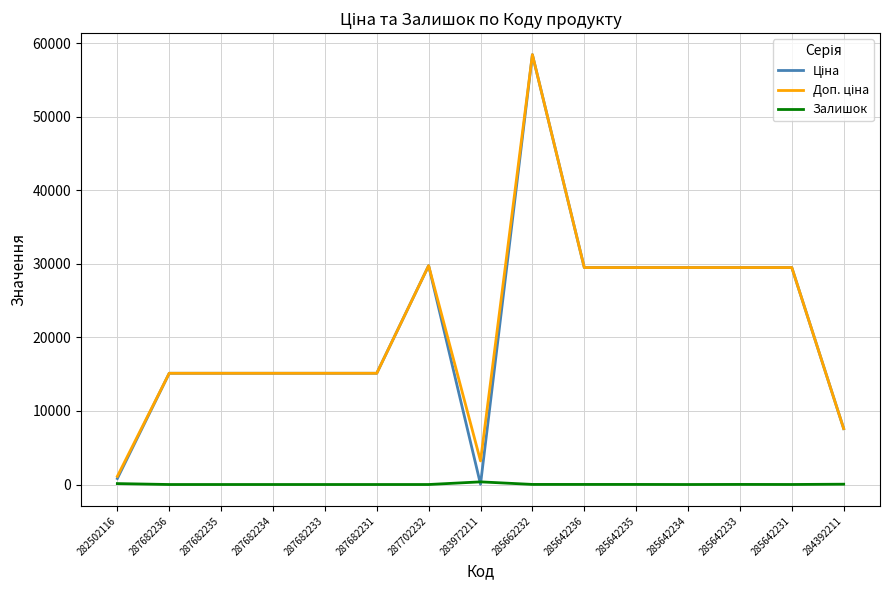

At which category is the sum across all series the highest?

285662232